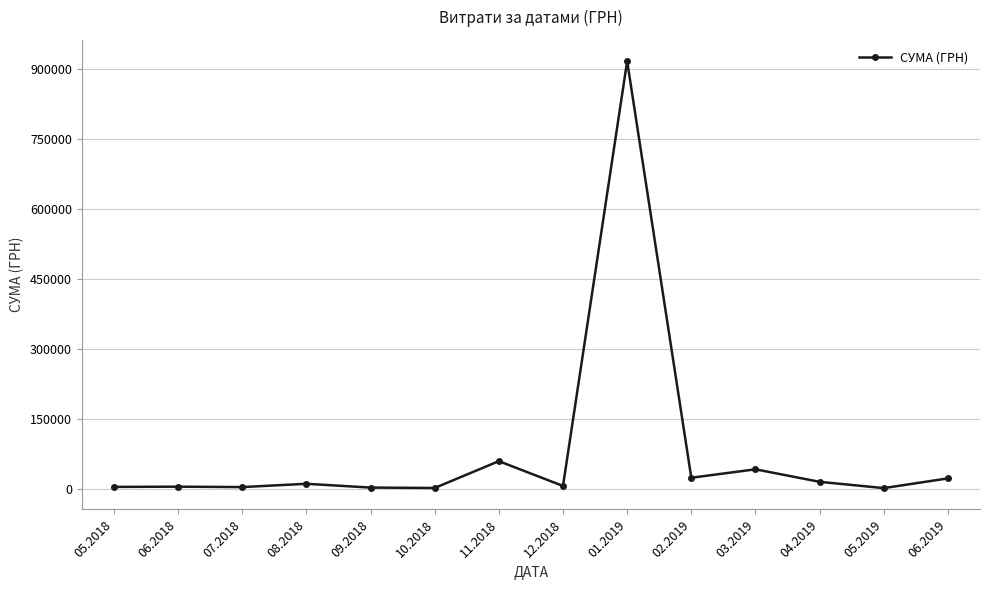

True or false: the data has more than 1 interior local peaks.

True